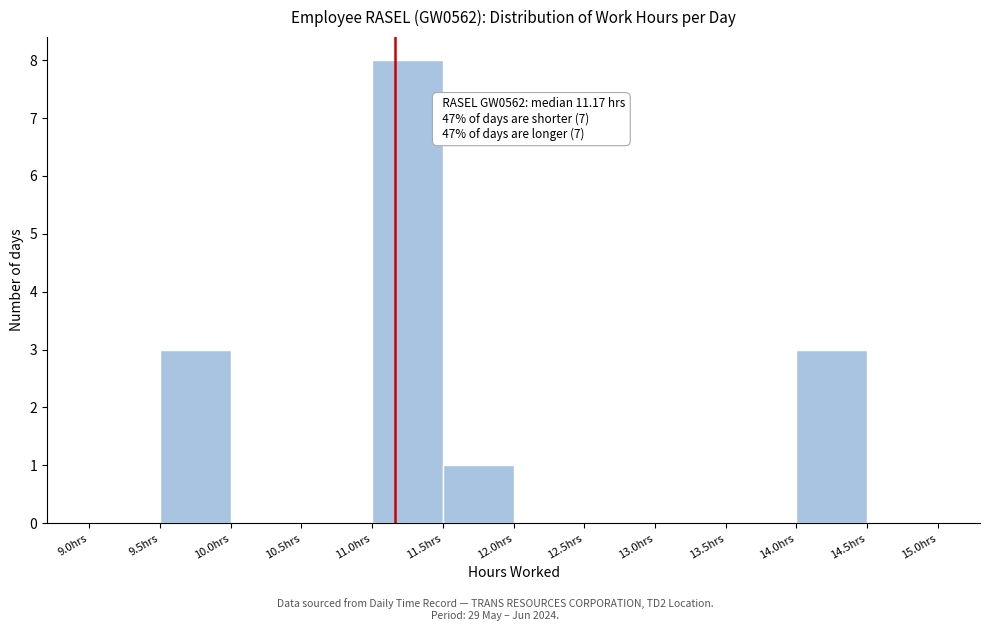

Which range on the x-axis has the tallest bar?

11.0 to 11.5